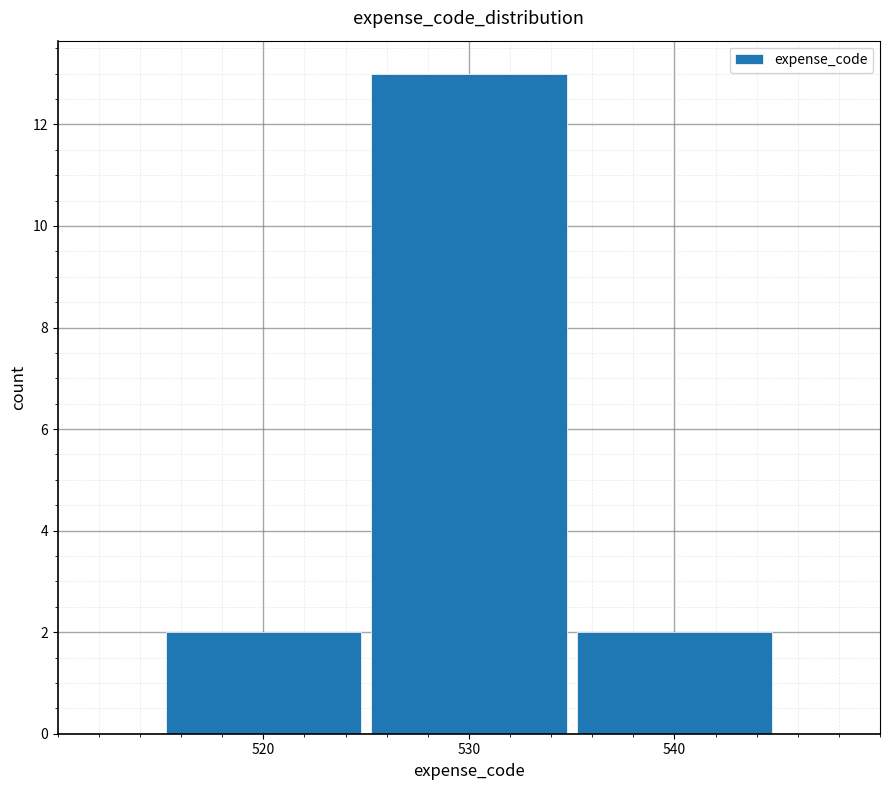

Which range on the x-axis has the tallest bar?

525 to 535